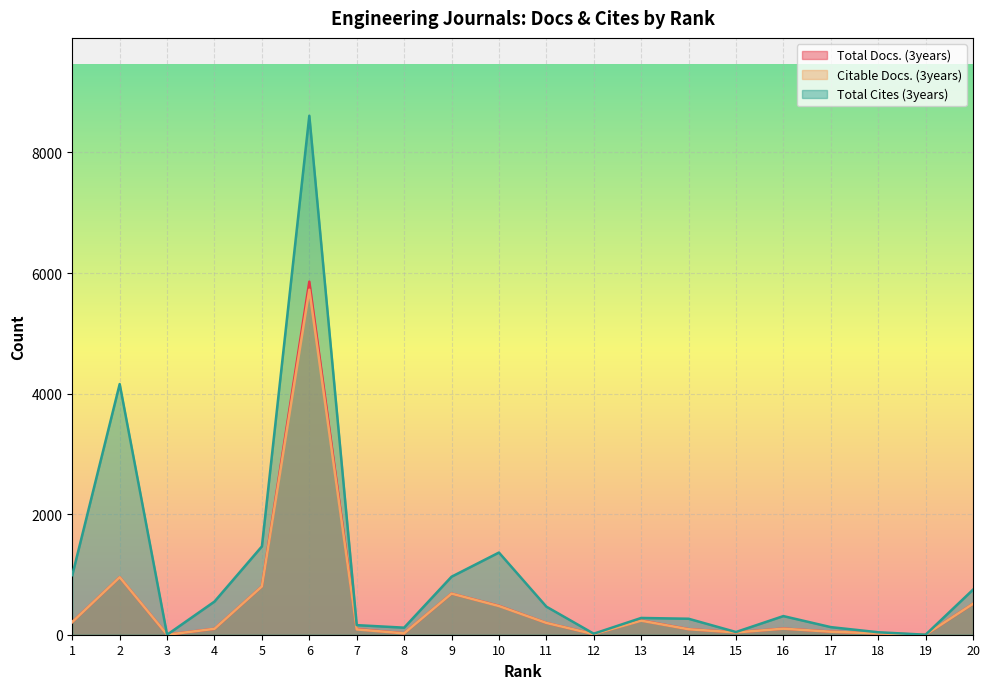

Between 2 and 1, which is larger?

2